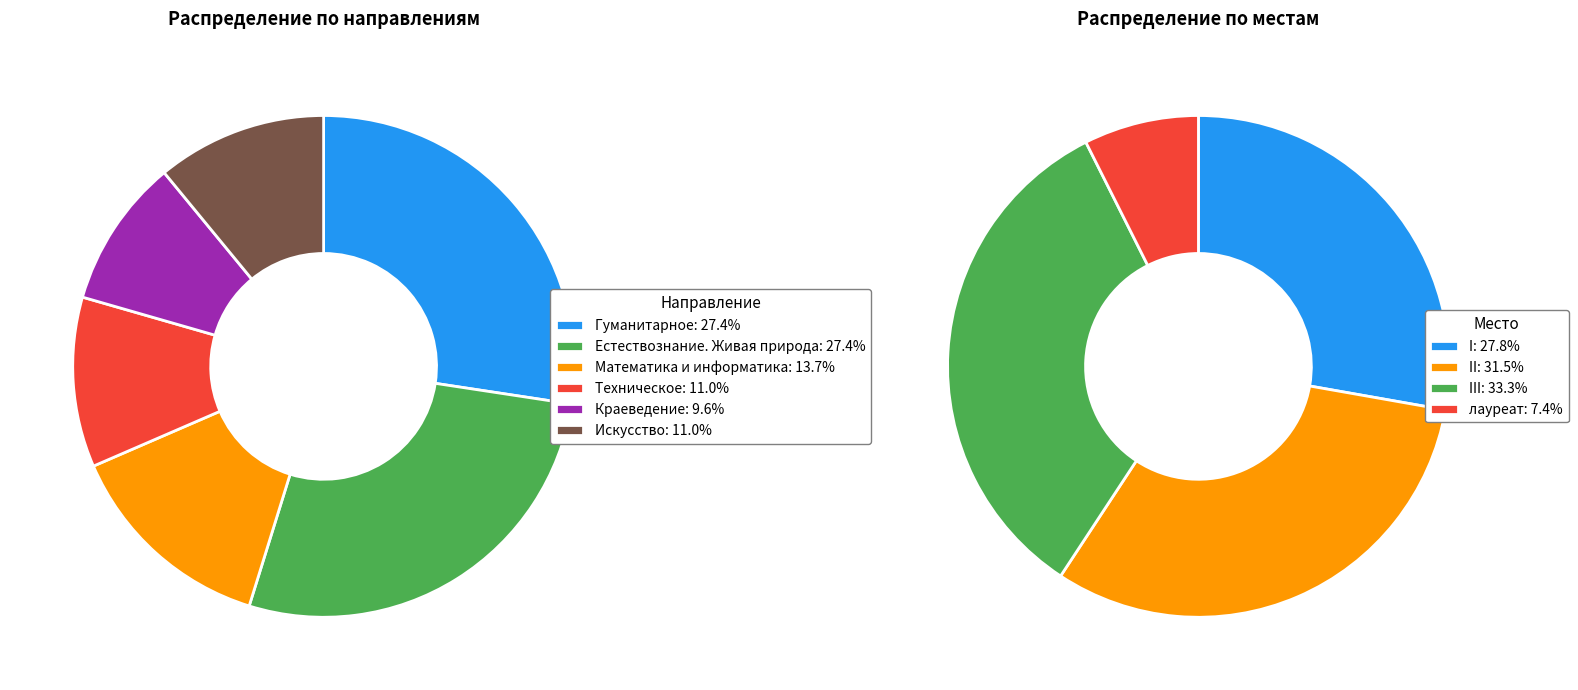

To the nearest percent, what is the difference between the III and лауреат slice percentages?

26%